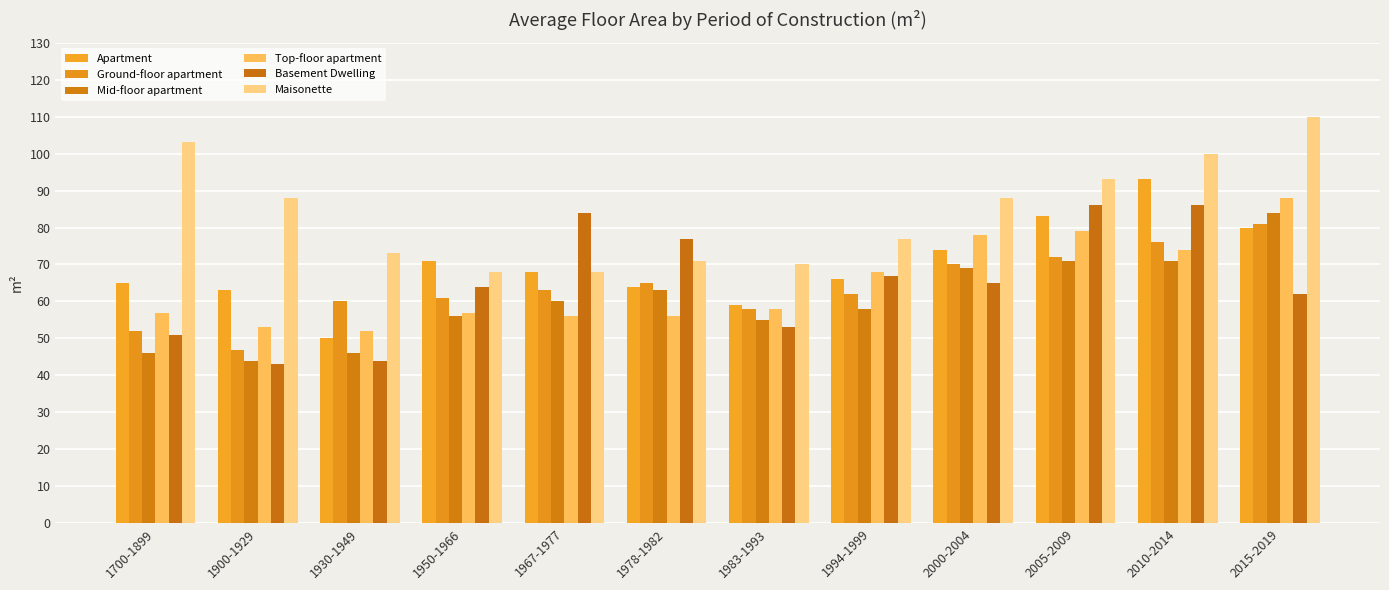

What value does the Basement Dwelling series have at 1983-1993?

53